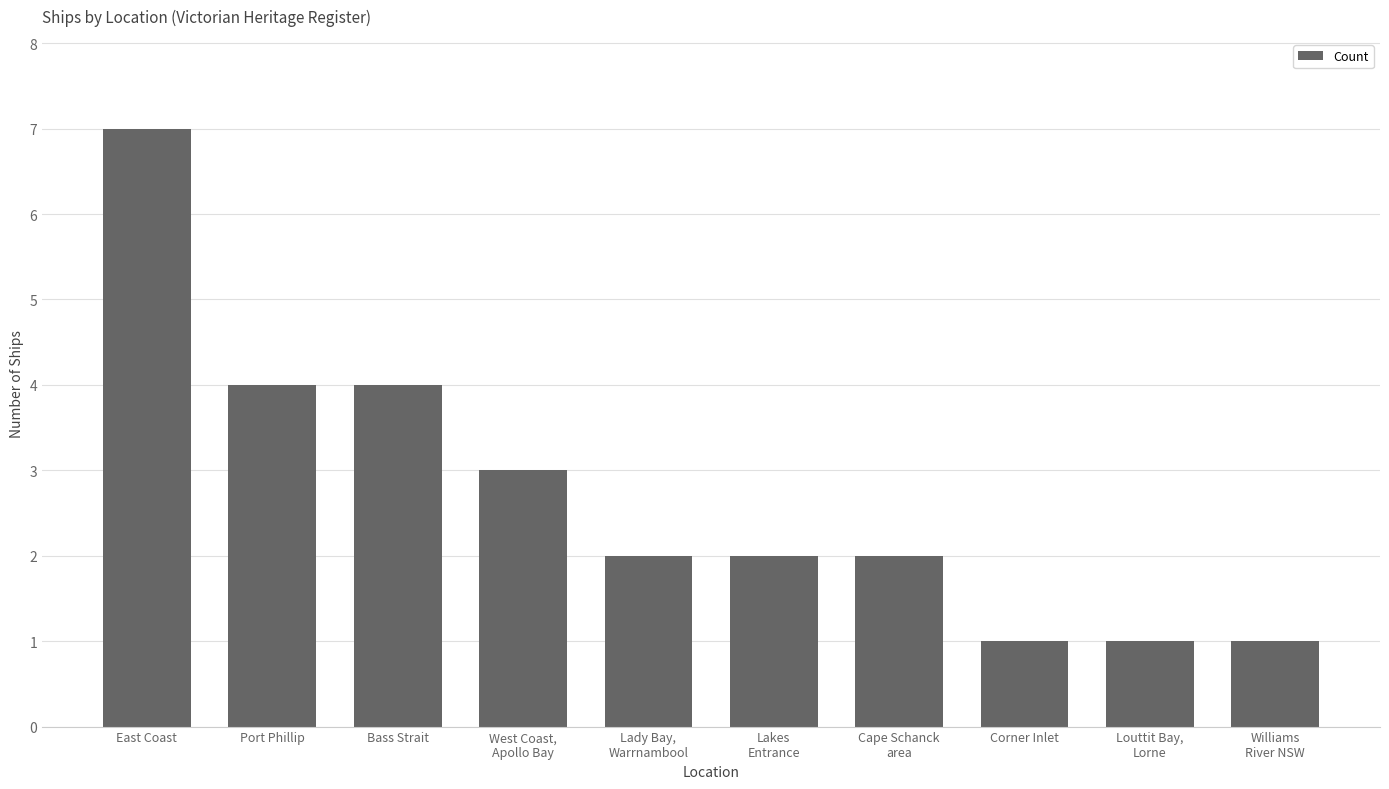

Which category has the highest value across all series?

East Coast